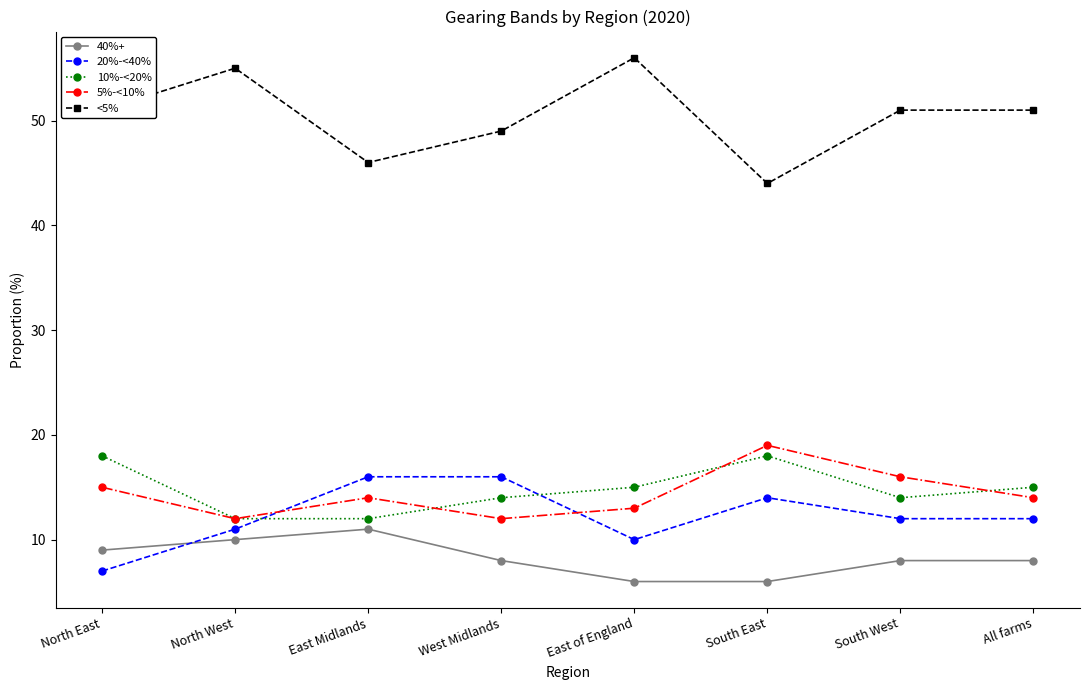

At which label does 5%-<10% reach its peak?

South East